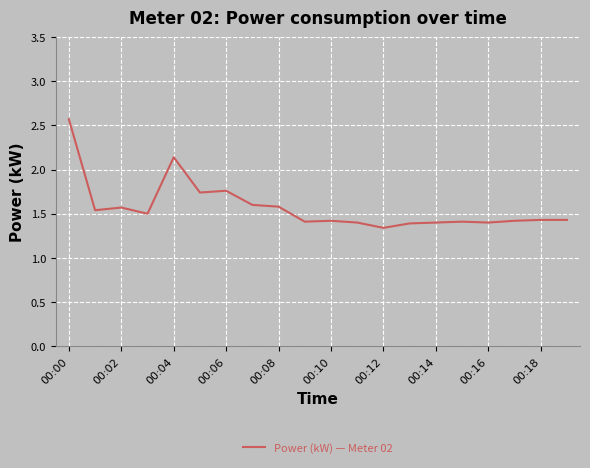

What is the difference between the maximum and minimum values?

1.2